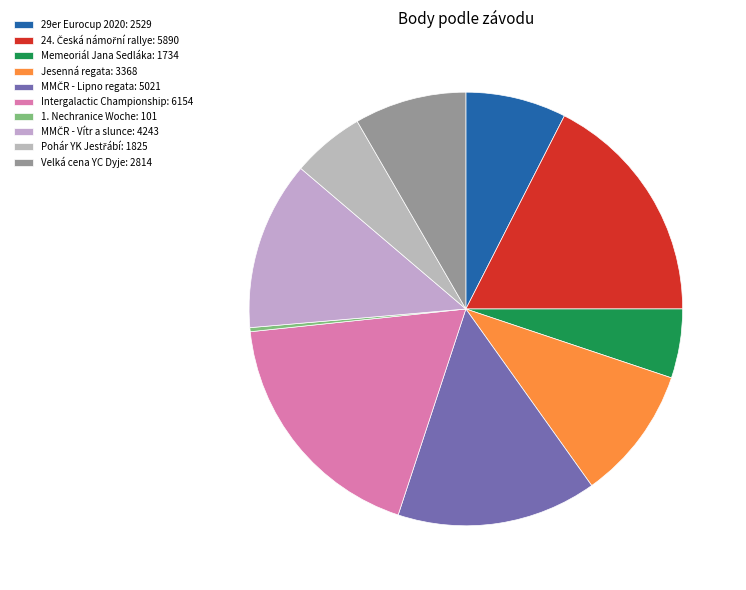

Count the number of slices in the pie.

10